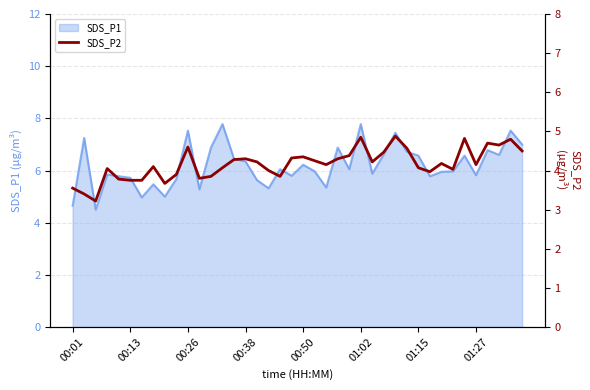

What is the maximum value for SDS_P1?

7.8